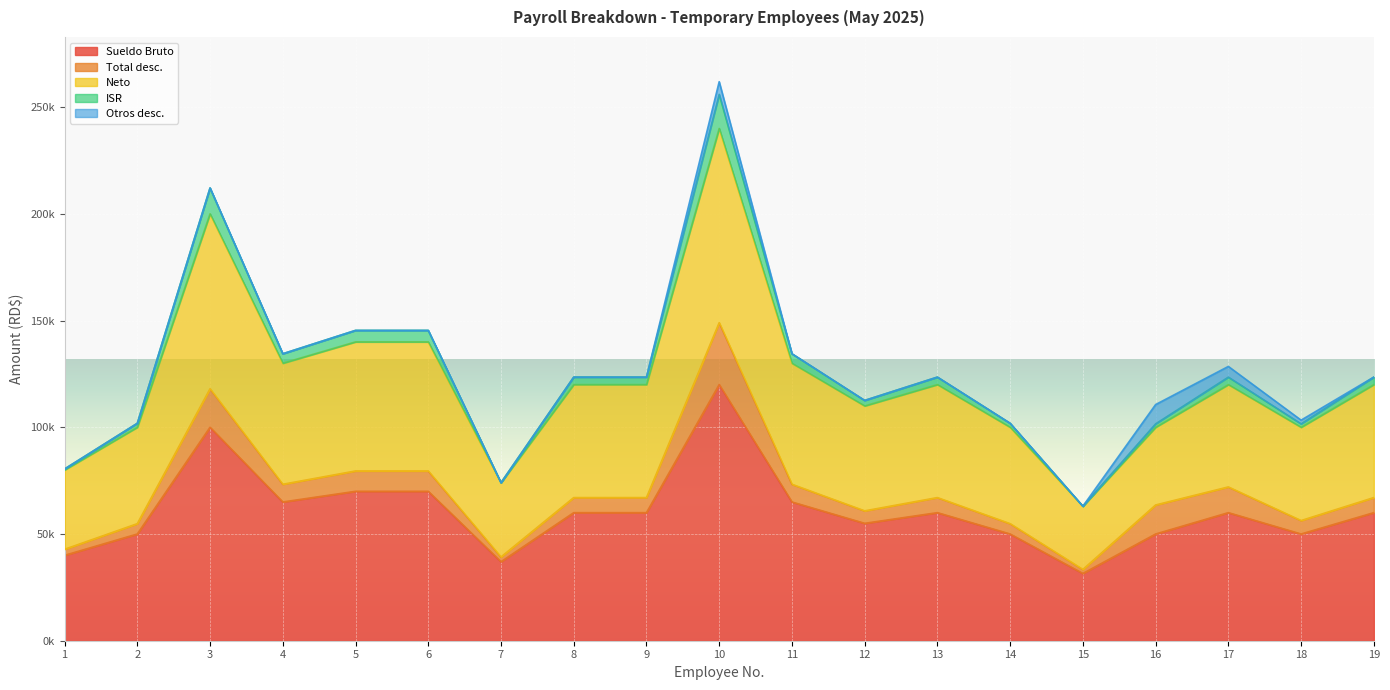

Between 10 and 11, which is larger?

10